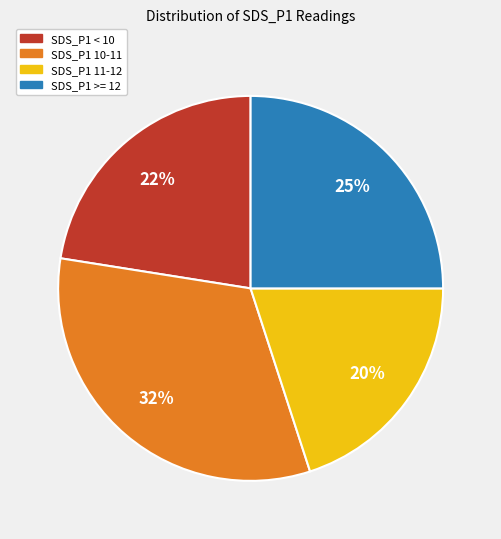

Which category has the smallest portion of the pie?

SDS_P1 11-12